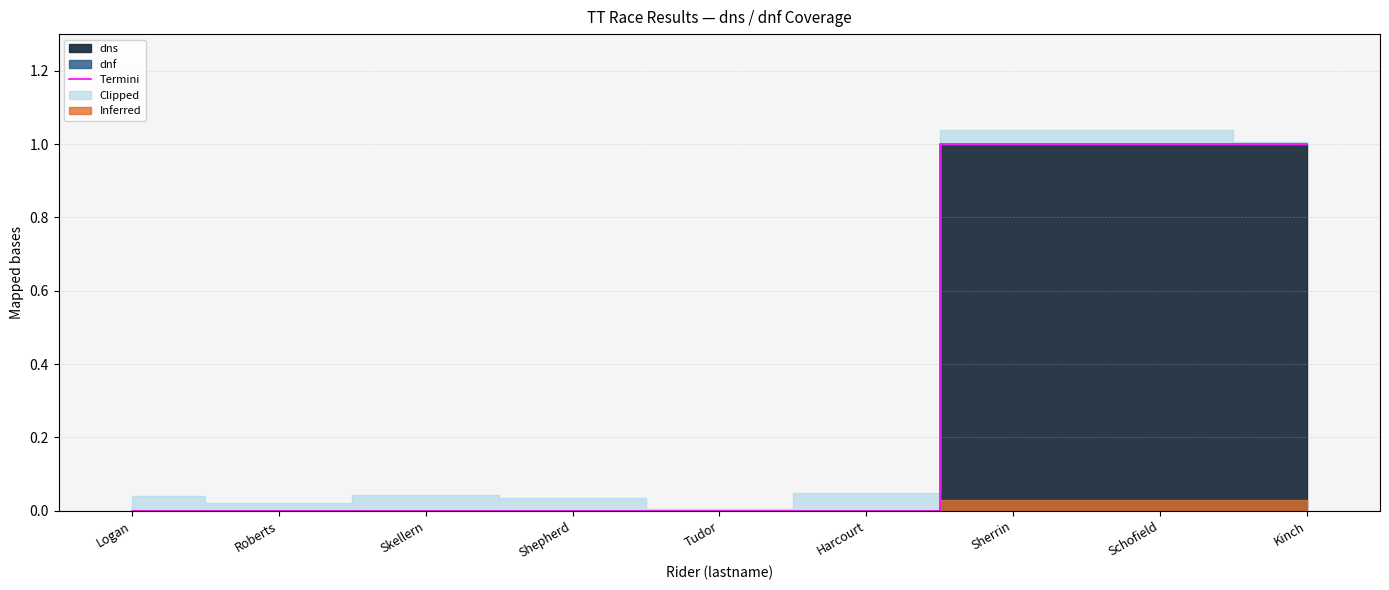

True or false: there are more than 0 points higher than both neighbors.

False